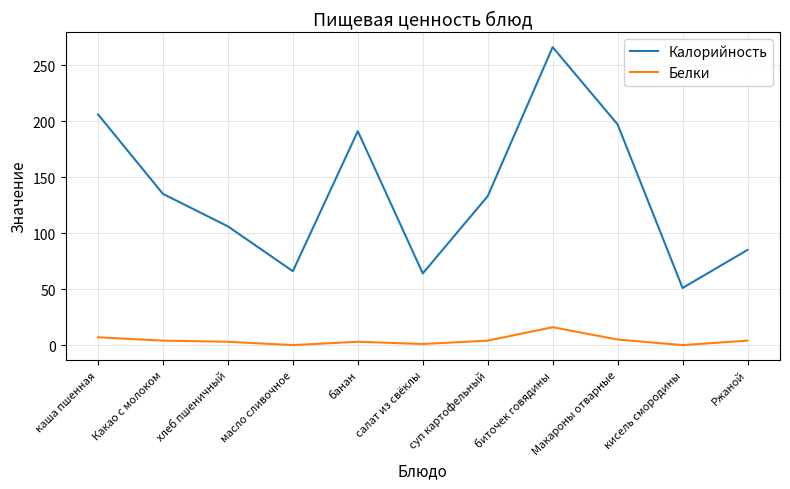

What position from the left is салат из свёклы?

6